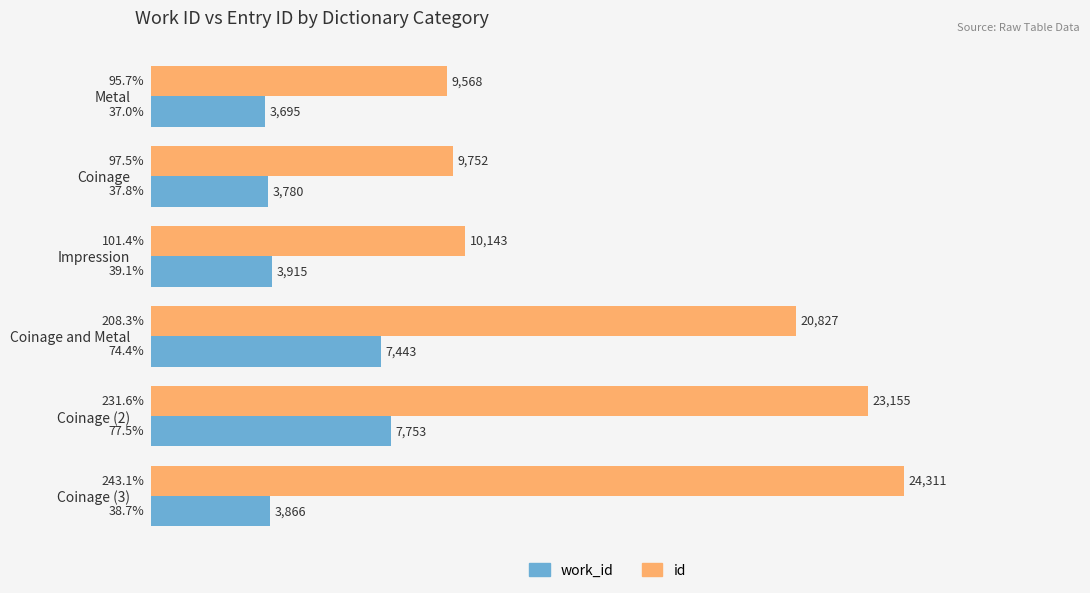

What is the sum of all work_id values?

30452